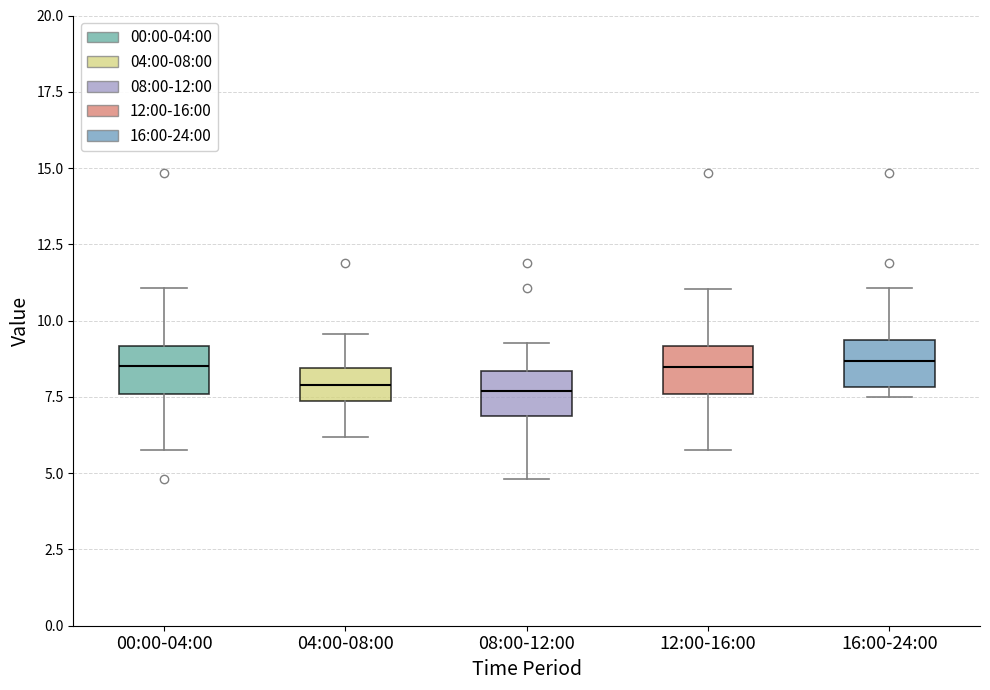

Where is the upper edge of the box for 16:00-24:00 on the y-axis? The values are not printed on the chart, so give them approximately, as read against the axis.

9.5